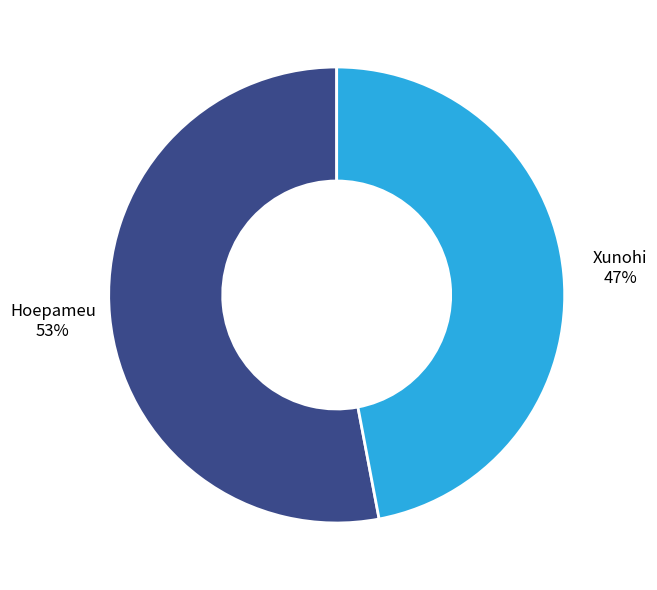

Is there a majority slice in this chart?

Yes